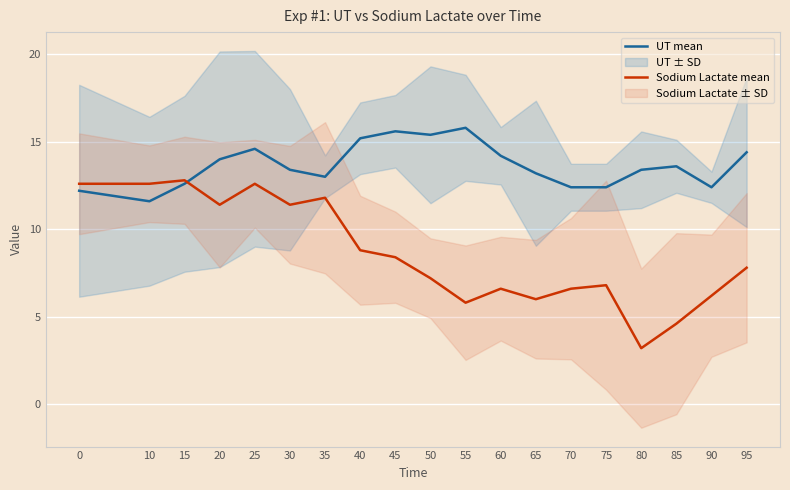

What is the maximum value for UT mean?

15.8